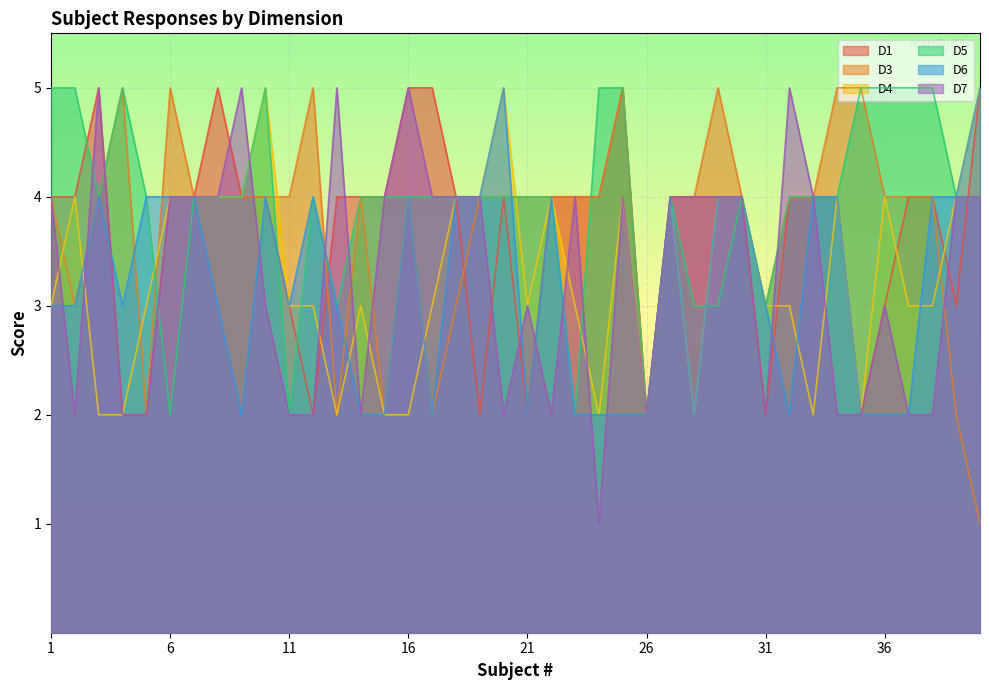

Which series has the widest spread of values?

D3